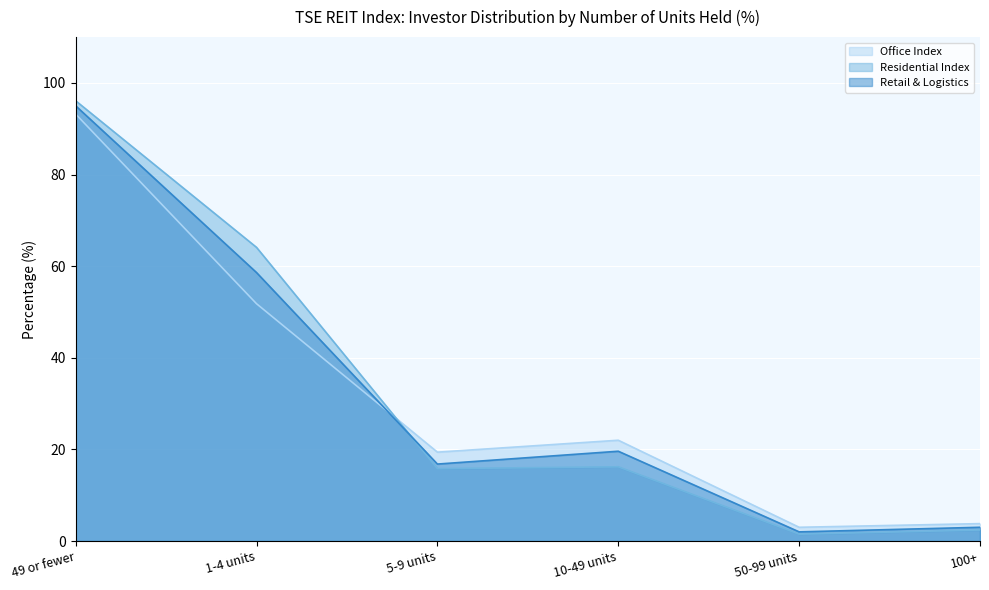

Is it true that Residential Index equals 0.6 at 50-99 units?

False